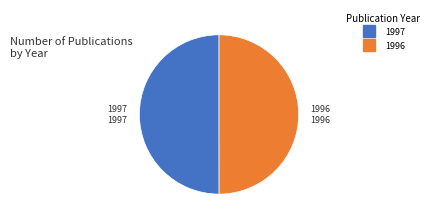

The 1996 slice represents 65% of the pie. True or false?

False